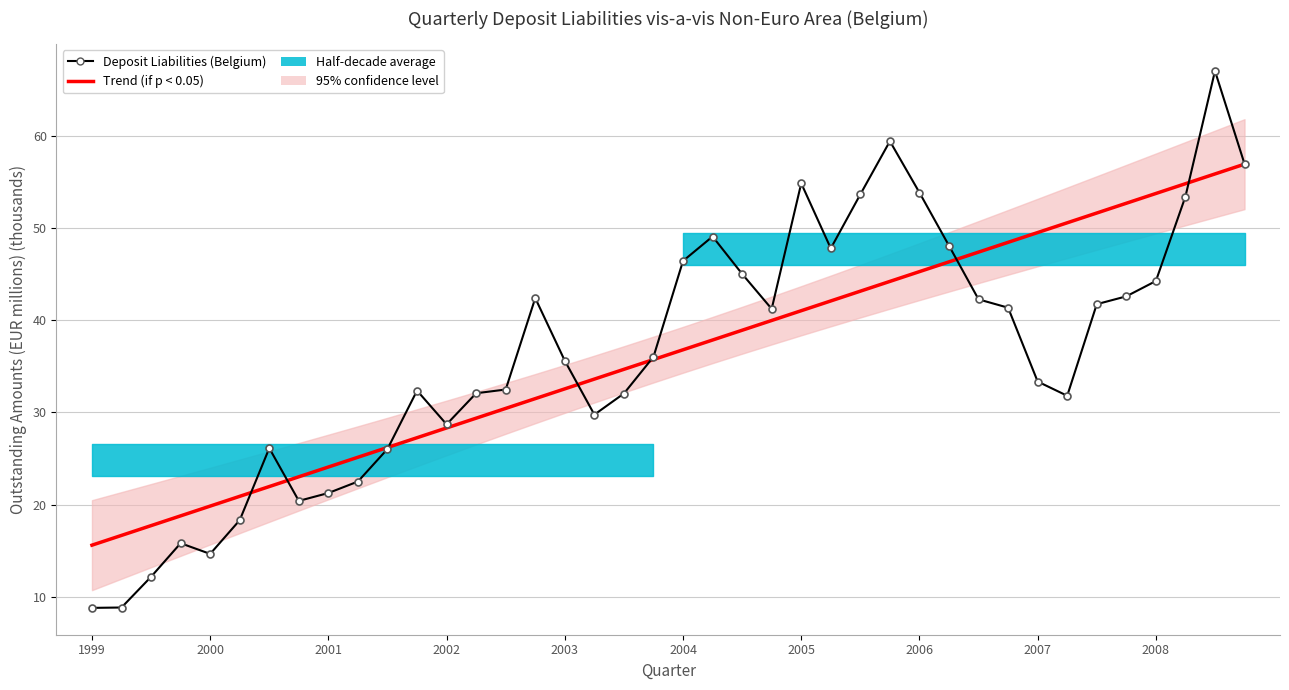

How many values in the Trend (if p < 0.05) series exceed 36?

20